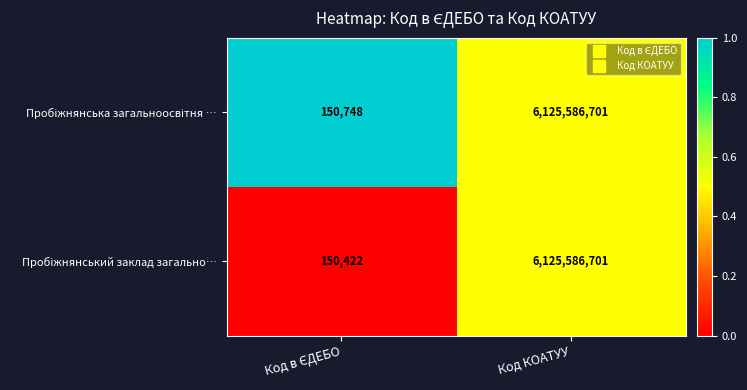

What is the total value across all series at Код КОАТУУ?

12251173402